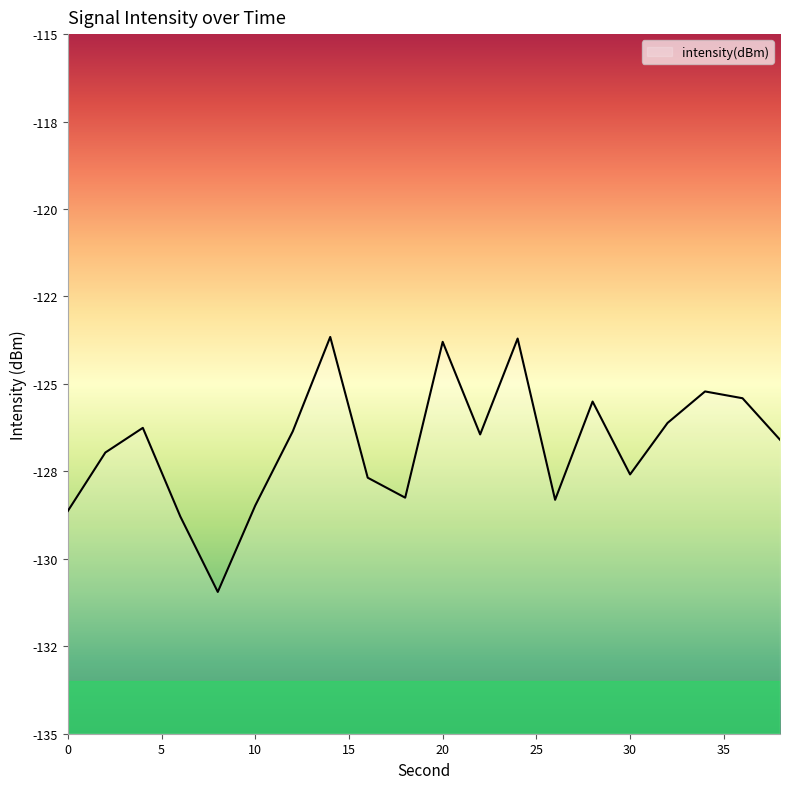

Reading left to right, extract all data points from this chart.

-128.6	-127.0	-126.3	-128.8	-130.9	-128.5	-126.4	-123.7	-127.7	-128.3	-123.8	-126.4	-123.7	-128.3	-125.5	-127.6	-126.1	-125.2	-125.4	-126.6